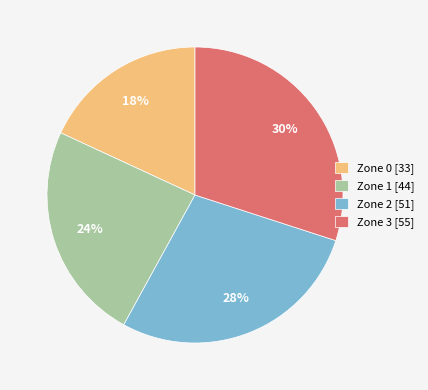

The Zone 0 slice represents 18% of the pie. True or false?

True